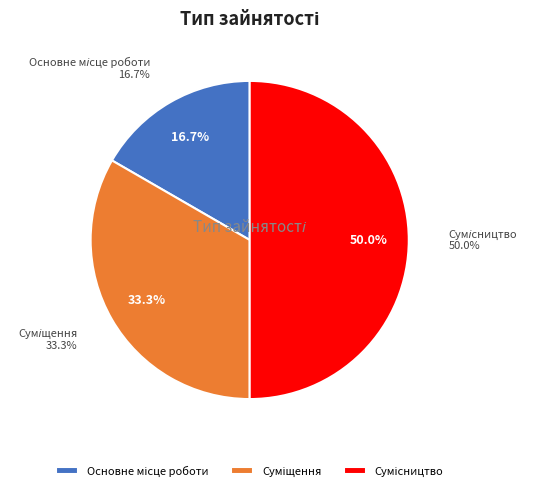

Is there any slice that represents more than half of the pie?

No